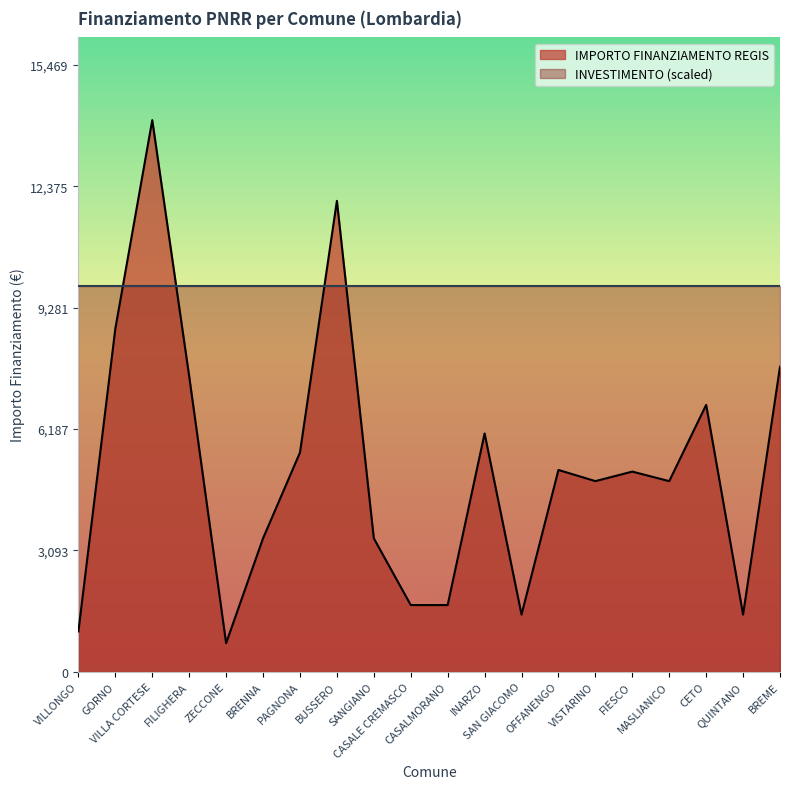

Reading left to right, what are all the values shown in this chart?

VILLONGO=1029	GORNO=8748	VILLA CORTESE=14063	FILIGHERA=7533	ZECCONE=729	BRENNA=3402	PAGNONA=5589	BUSSERO=12005	SANGIANO=3402	CASALE CREMASCO=1701	CASALMORANO=1701	INARZO=6075	SAN GIACOMO=1458	OFFANENGO=5145	VISTARINO=4860	FIESCO=5103	MASLIANICO=4860	CETO=6804	QUINTANO=1458	BREME=7776